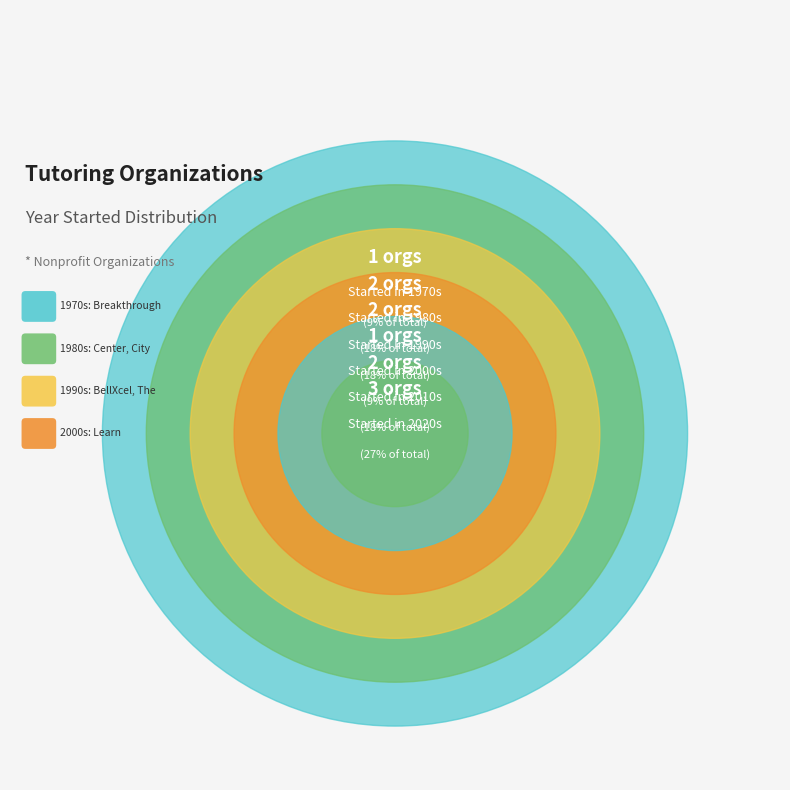

Does UPchieve represent more than half of the total?

No